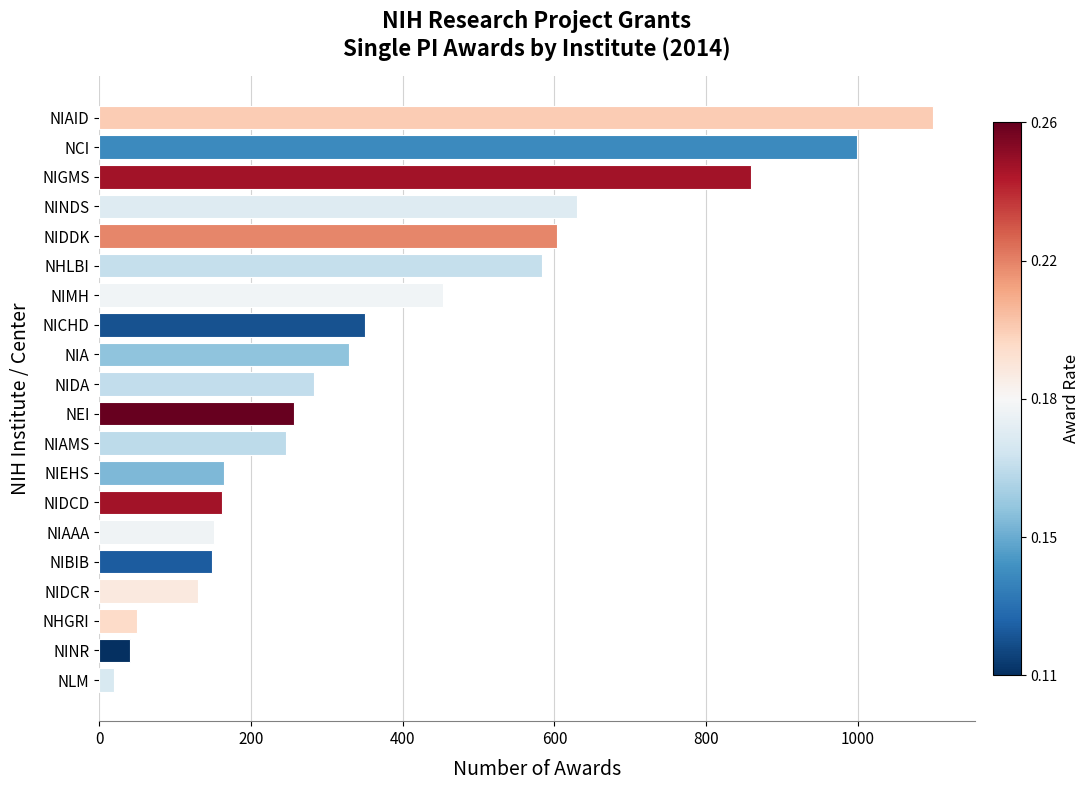

What is the smallest value displayed?

19